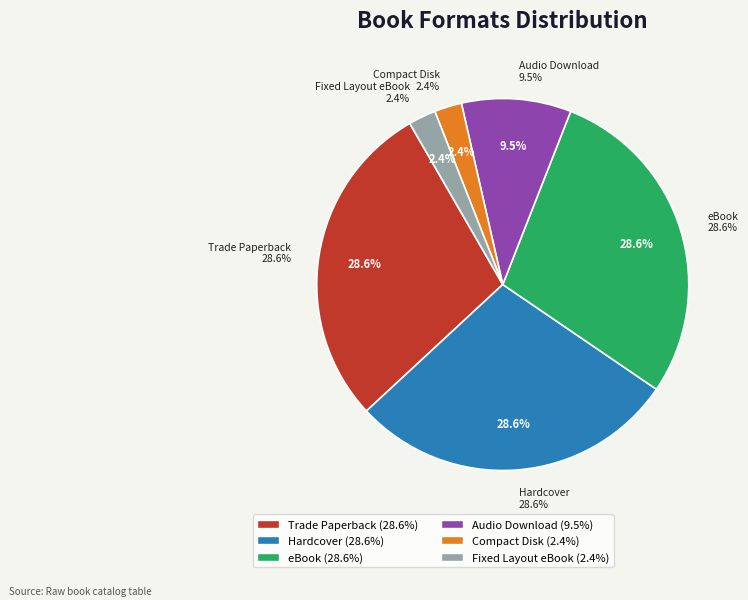

Rank the categories by value from highest to lowest.

Trade Paperback, Hardcover, eBook, Audio Download, Compact Disk, Fixed Layout eBook